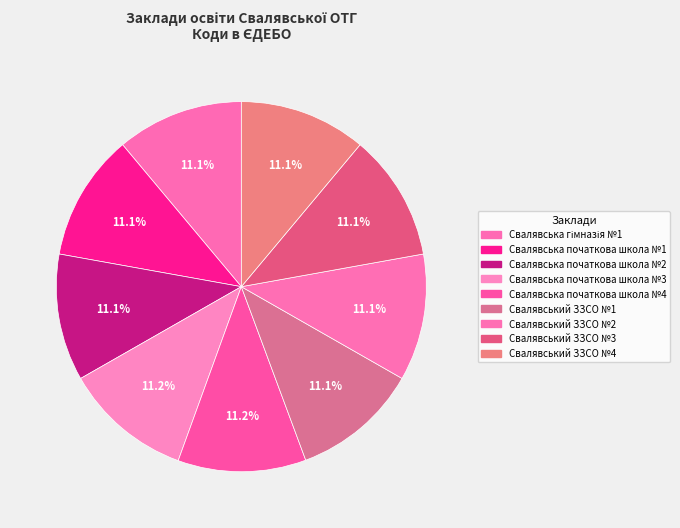

What is the largest slice in the pie chart?

Свалявська початкова школа №4